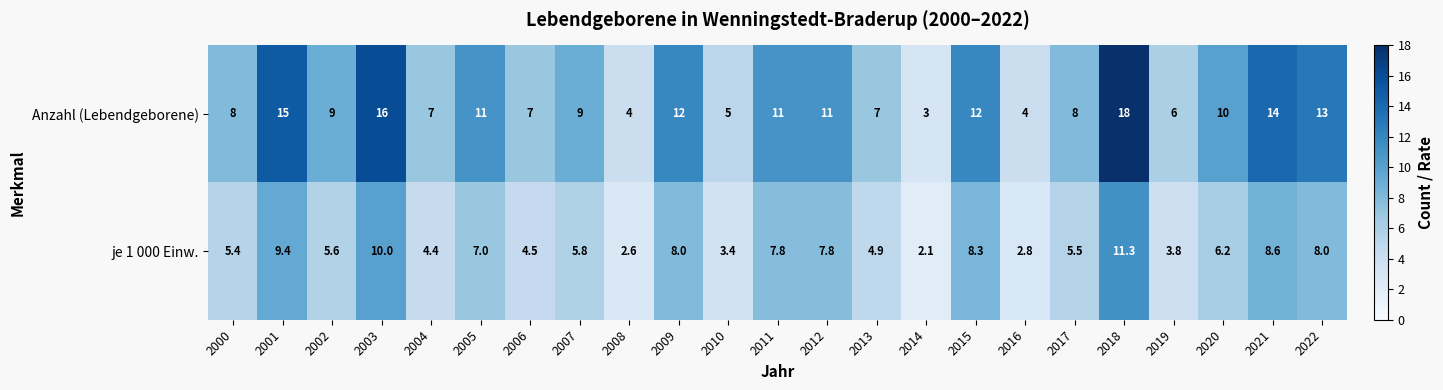

What is the sum of the Anzahl (Lebendgeborene) values at 2012 and 2008?

15.0